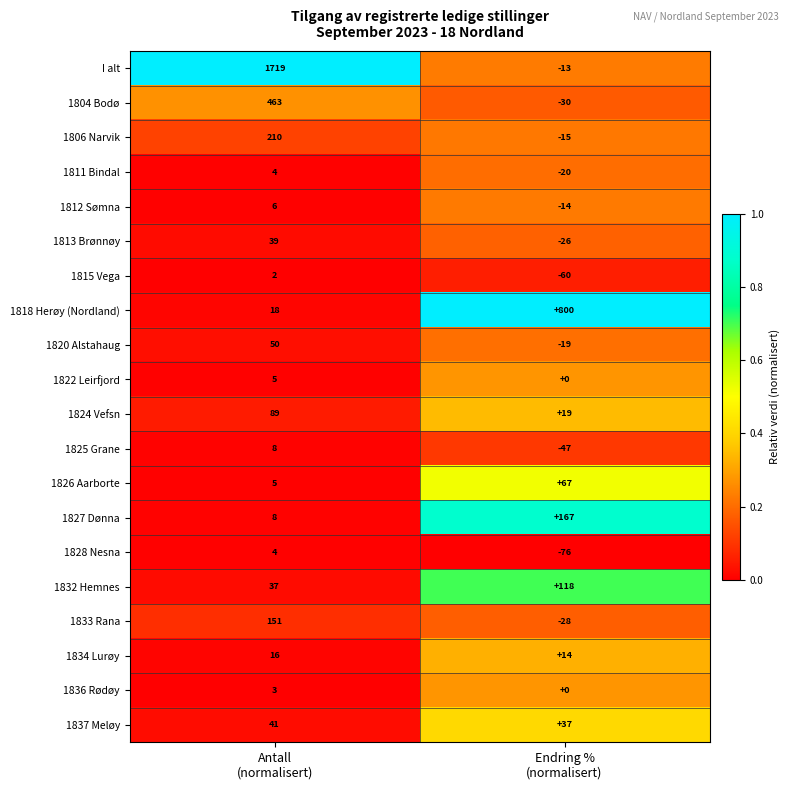

What is the minimum value for 1812 Sømna?

-14